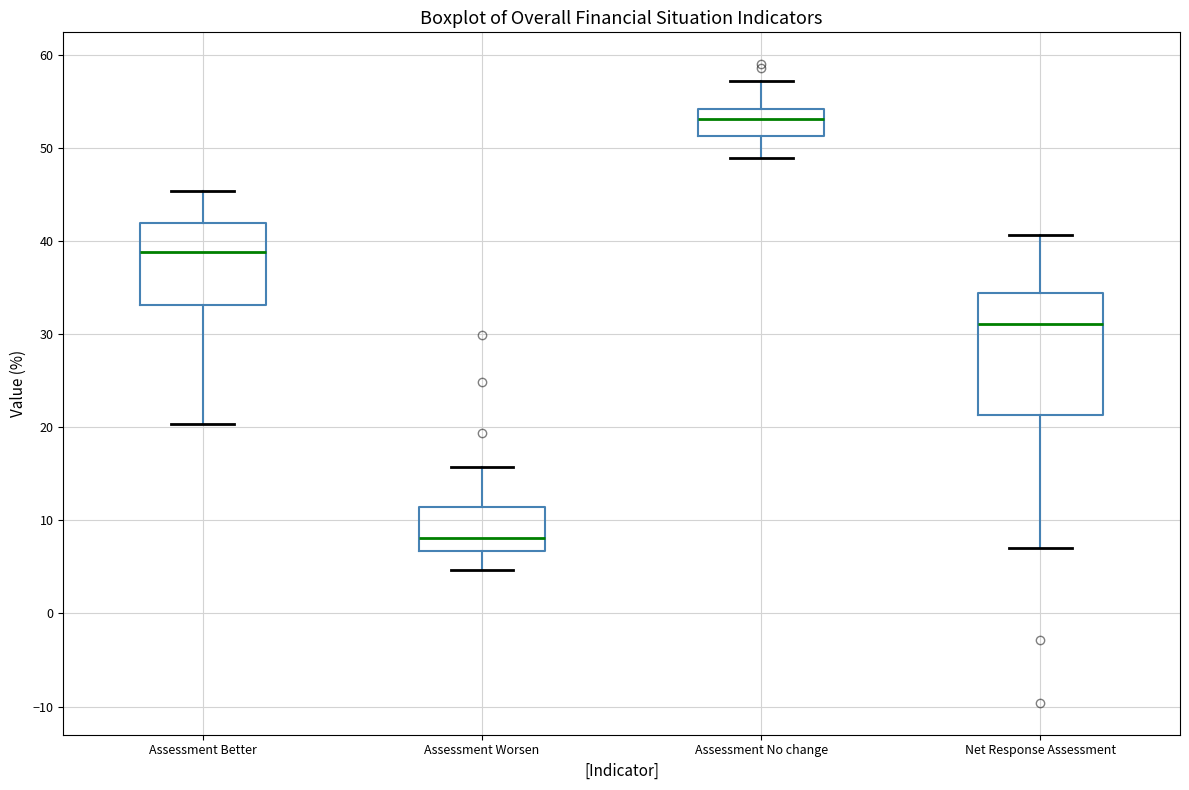

Reading left to right, transcribe this box plot: for each box, give where its median line is, the range the box spans, and where its two whiskers end, as read against the y-axis. The values are not printed on the chart, so give them approximately, as read against the axis.

Assessment Better: median 39, box 33 to 42, whiskers 20 to 45
Assessment Worsen: median 8, box 7 to 11, whiskers 5 to 16
Assessment No change: median 53, box 51 to 54, whiskers 49 to 57
Net Response Assessment: median 31, box 21 to 34, whiskers 7 to 41